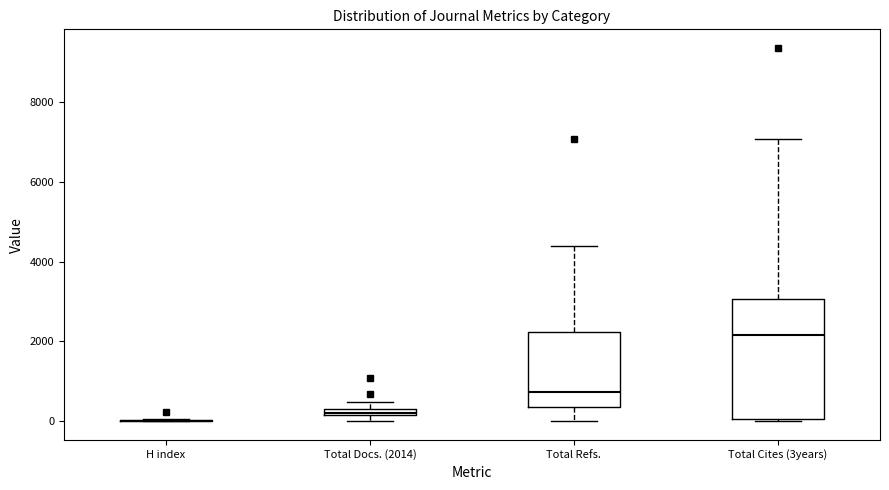

Where is the lower edge of the box for Total Docs. (2014) on the y-axis? The values are not printed on the chart, so give them approximately, as read against the axis.

200